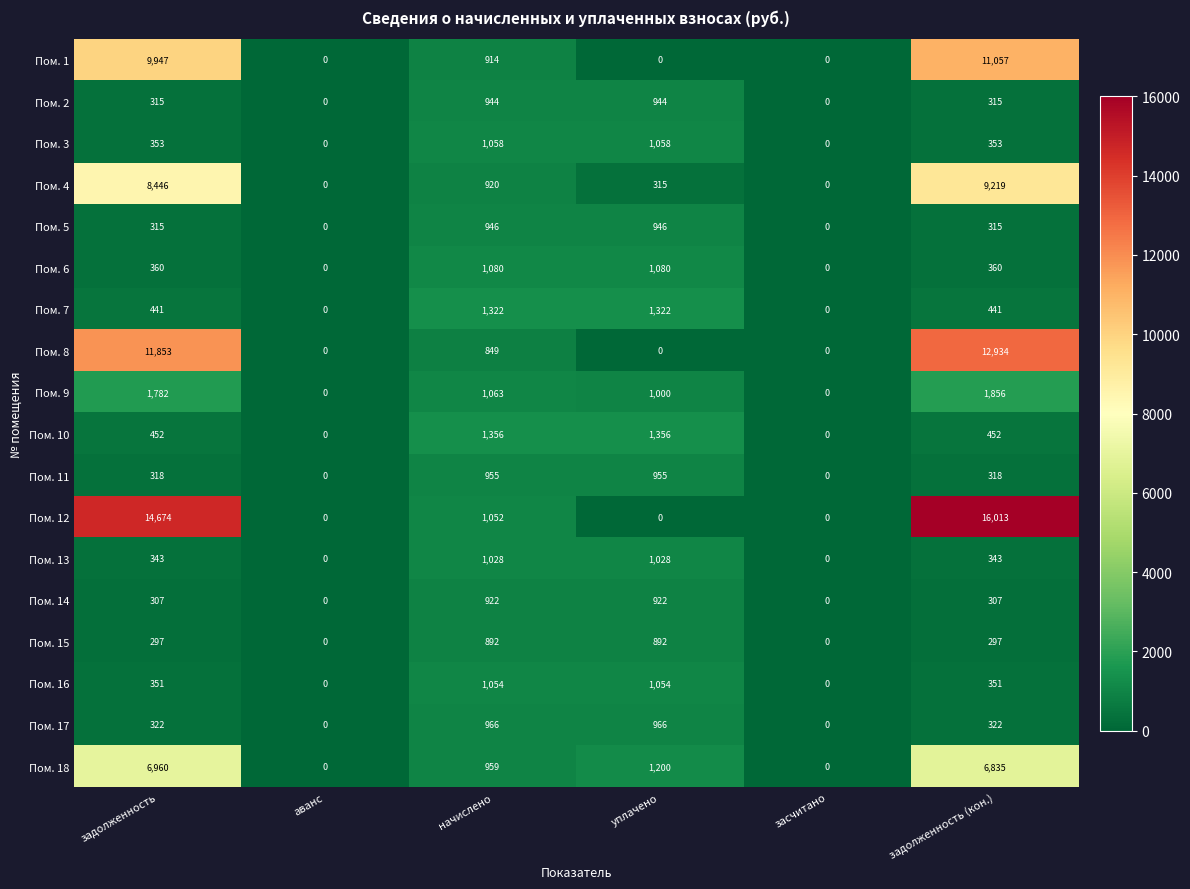

Rank the series by their maximum value, from highest to lowest.

Пом. 12, Пом. 8, Пом. 1, Пом. 4, Пом. 18, Пом. 9, Пом. 10, Пом. 7, Пом. 6, Пом. 3, Пом. 16, Пом. 13, Пом. 17, Пом. 11, Пом. 5, Пом. 2, Пом. 14, Пом. 15